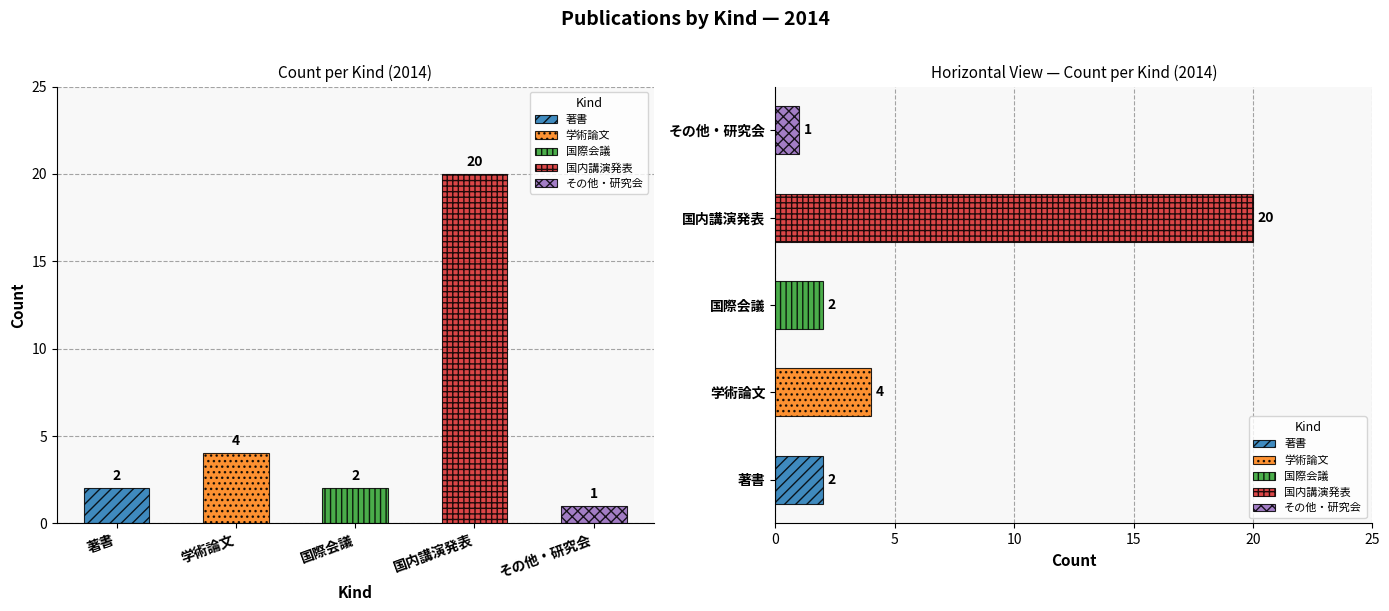

Which series has the widest spread of values?

国内講演発表